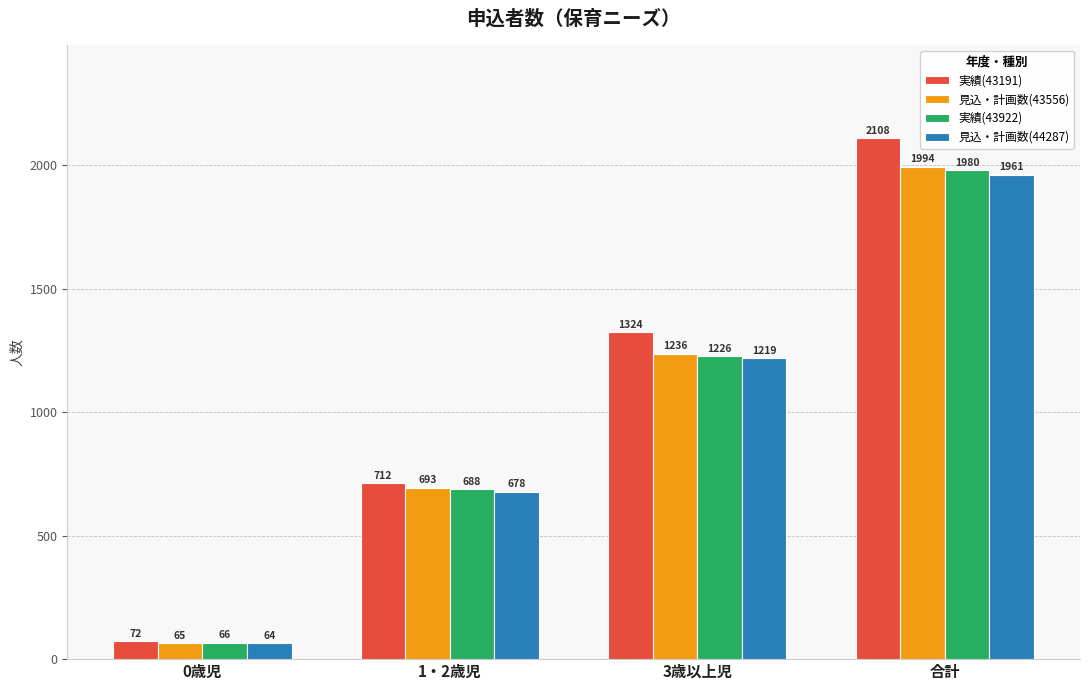

Which series changed the most between 0歳児 and 合計?

実績(43191)